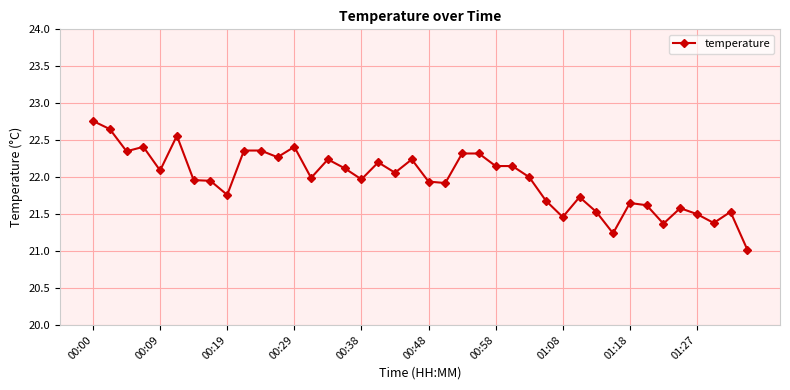

How many lines are shown in the chart?

1